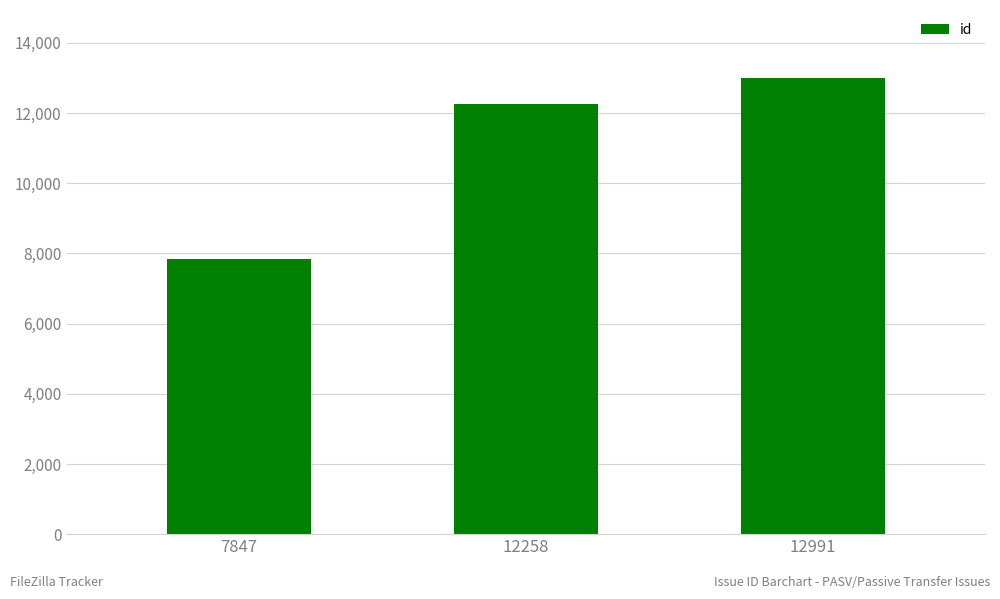

Approximately how many times larger is the value at 7847 compared to 12991?

0.6